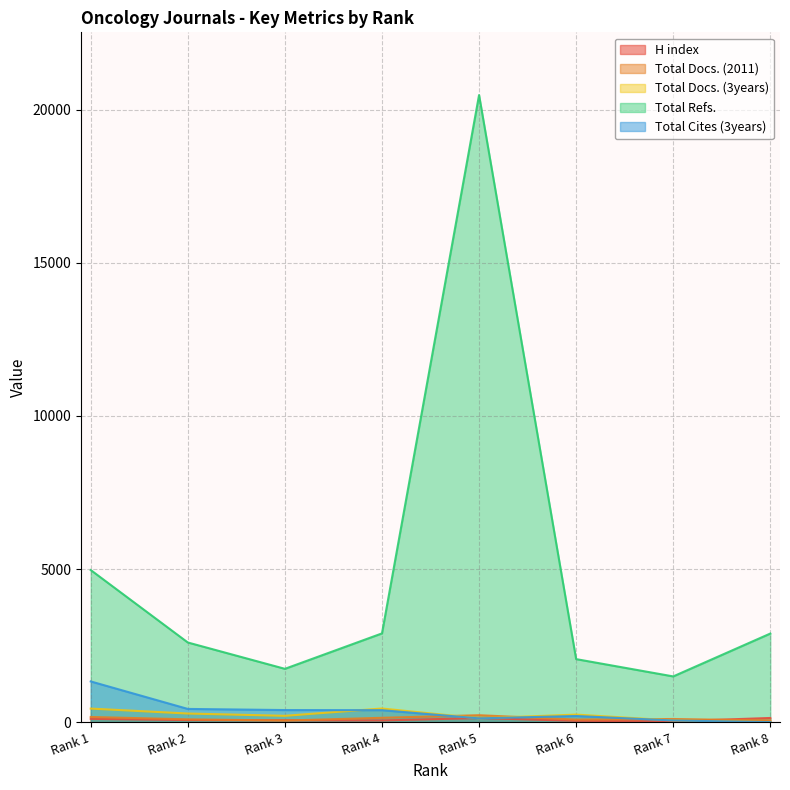

How many values in Total Cites (3years) are above zero?

7